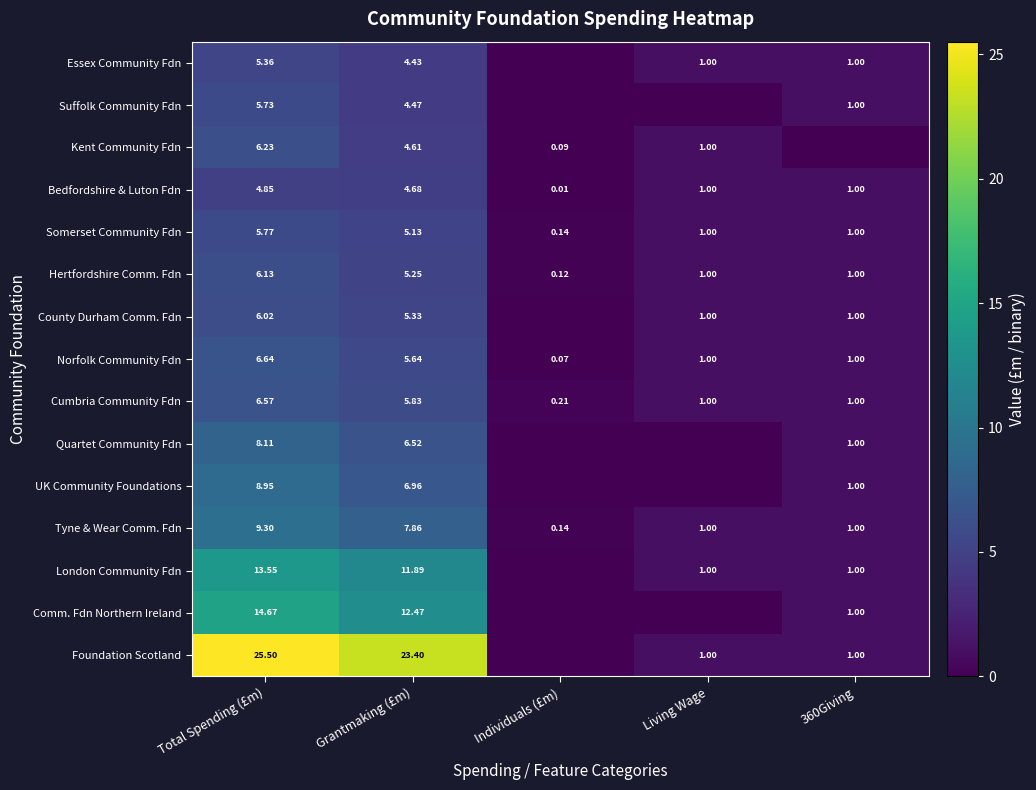

Is the value of Comm. Fdn Northern Ireland at 360Giving greater than the value of Kent Community Fdn at Total Spending (£m)?

No